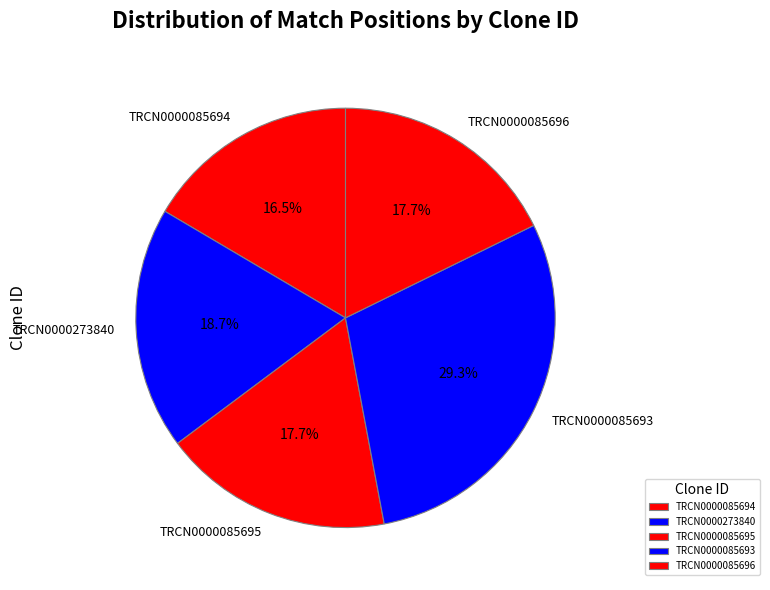

What is the total percentage of TRCN0000085693 and TRCN0000085694?

45.8%